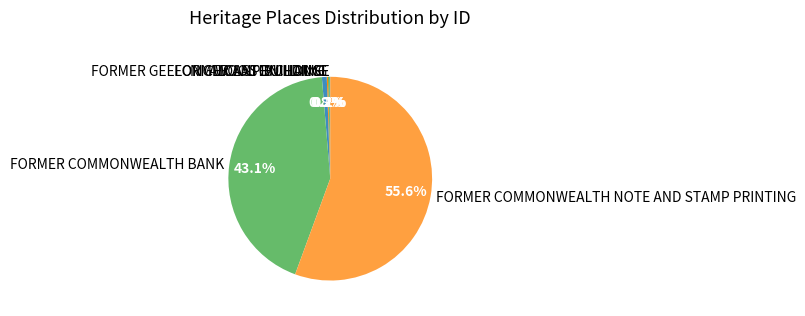

Which category accounts for the majority?

FORMER COMMONWEALTH NOTE AND STAMP PRINTING